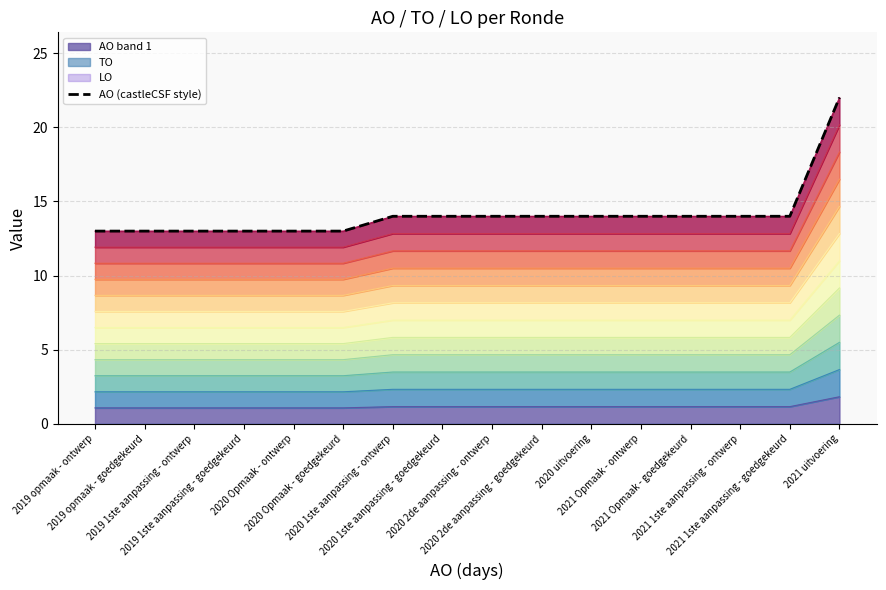

Which has a higher value, 2019 opmaak - goedgekeurd or 2021 uitvoering?

2021 uitvoering